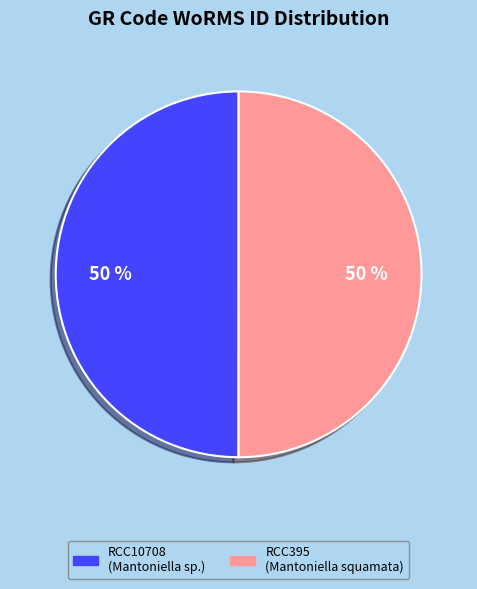

Is it true that RCC10708 is 50% of the pie?

True